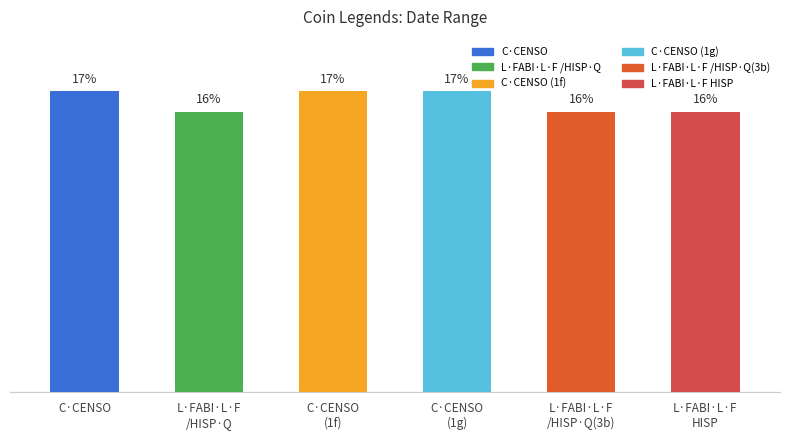

Where does the data first go above 17?

C·CENSO